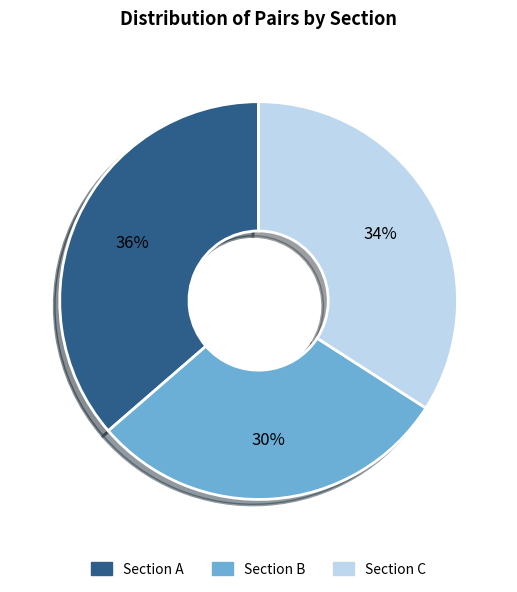

Is there any slice that represents more than half of the pie?

No